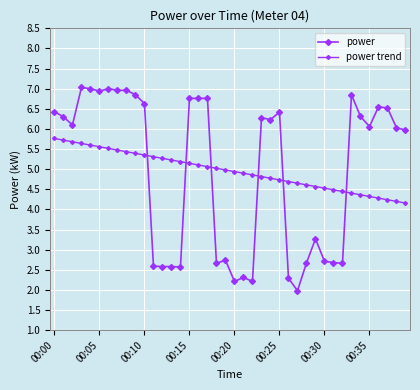

How many lines are shown in the chart?

2